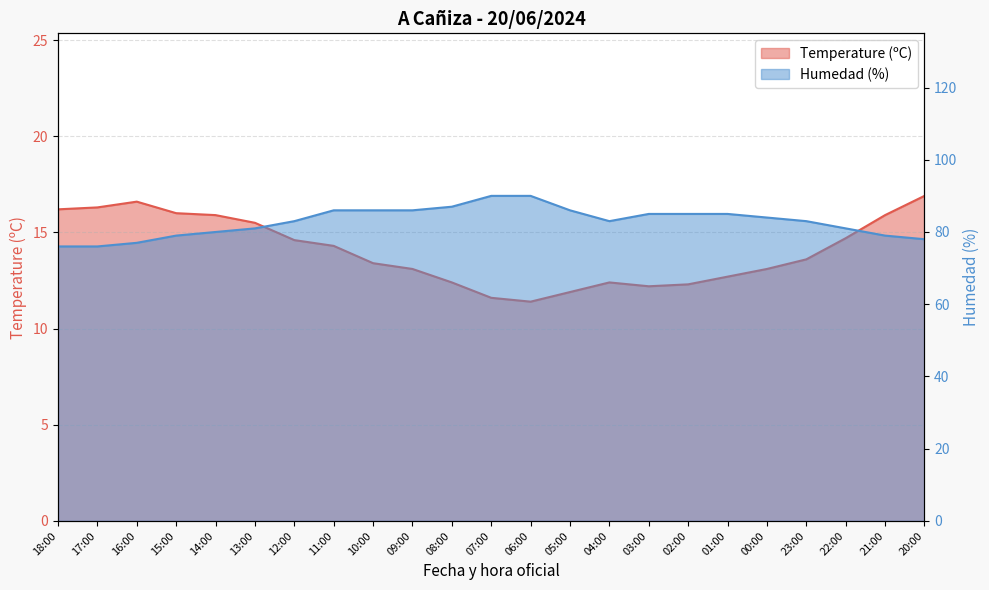

Which series has the widest spread of values?

Humedad (%)